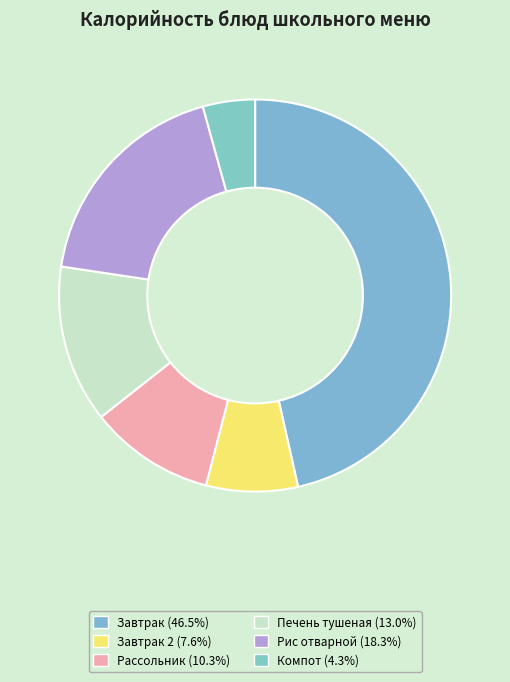

How many slices are in this pie chart?

6